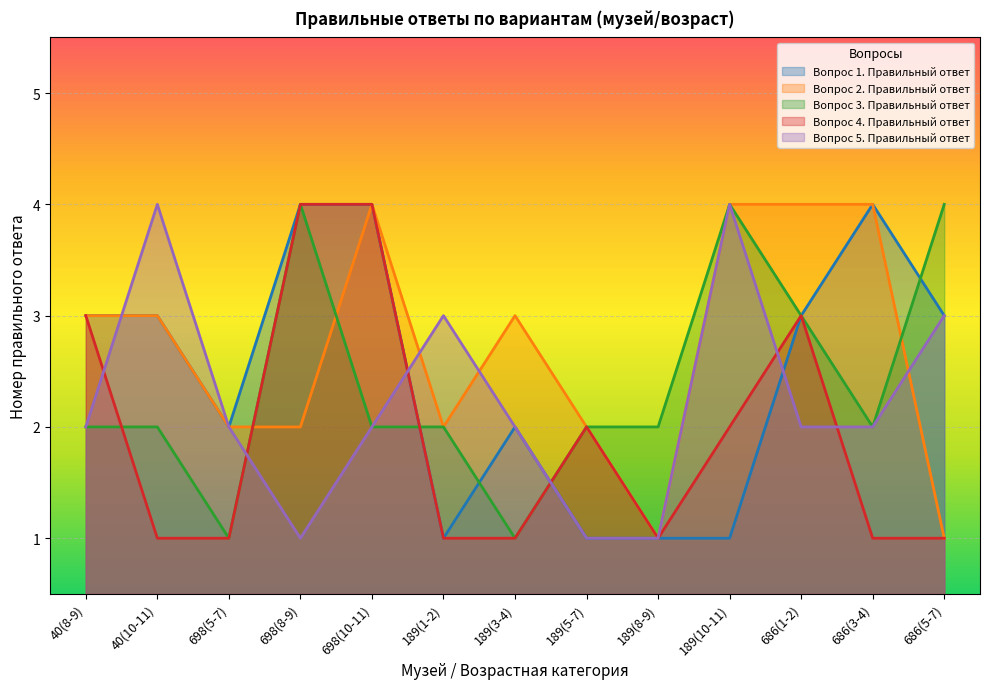

How many values in the Вопрос 2. Правильный ответ series exceed 3?

4